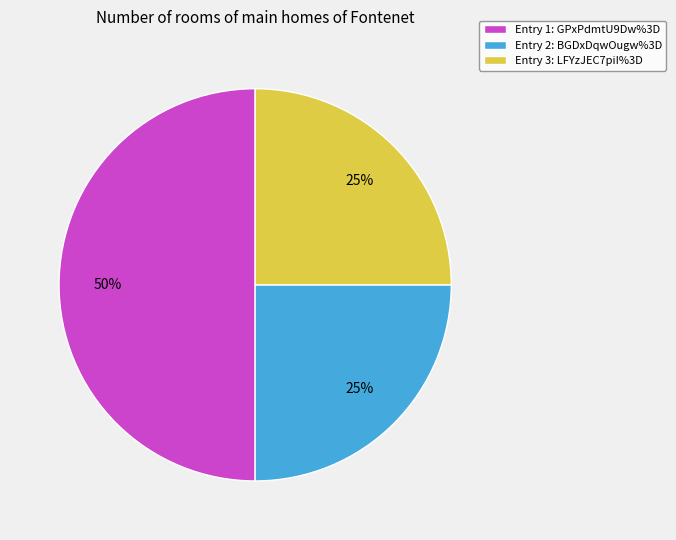

Do Entry 1: GPxPdmtU9Dw%3D and Entry 2: BGDxDqwOugw%3D together represent more than half of the pie?

Yes